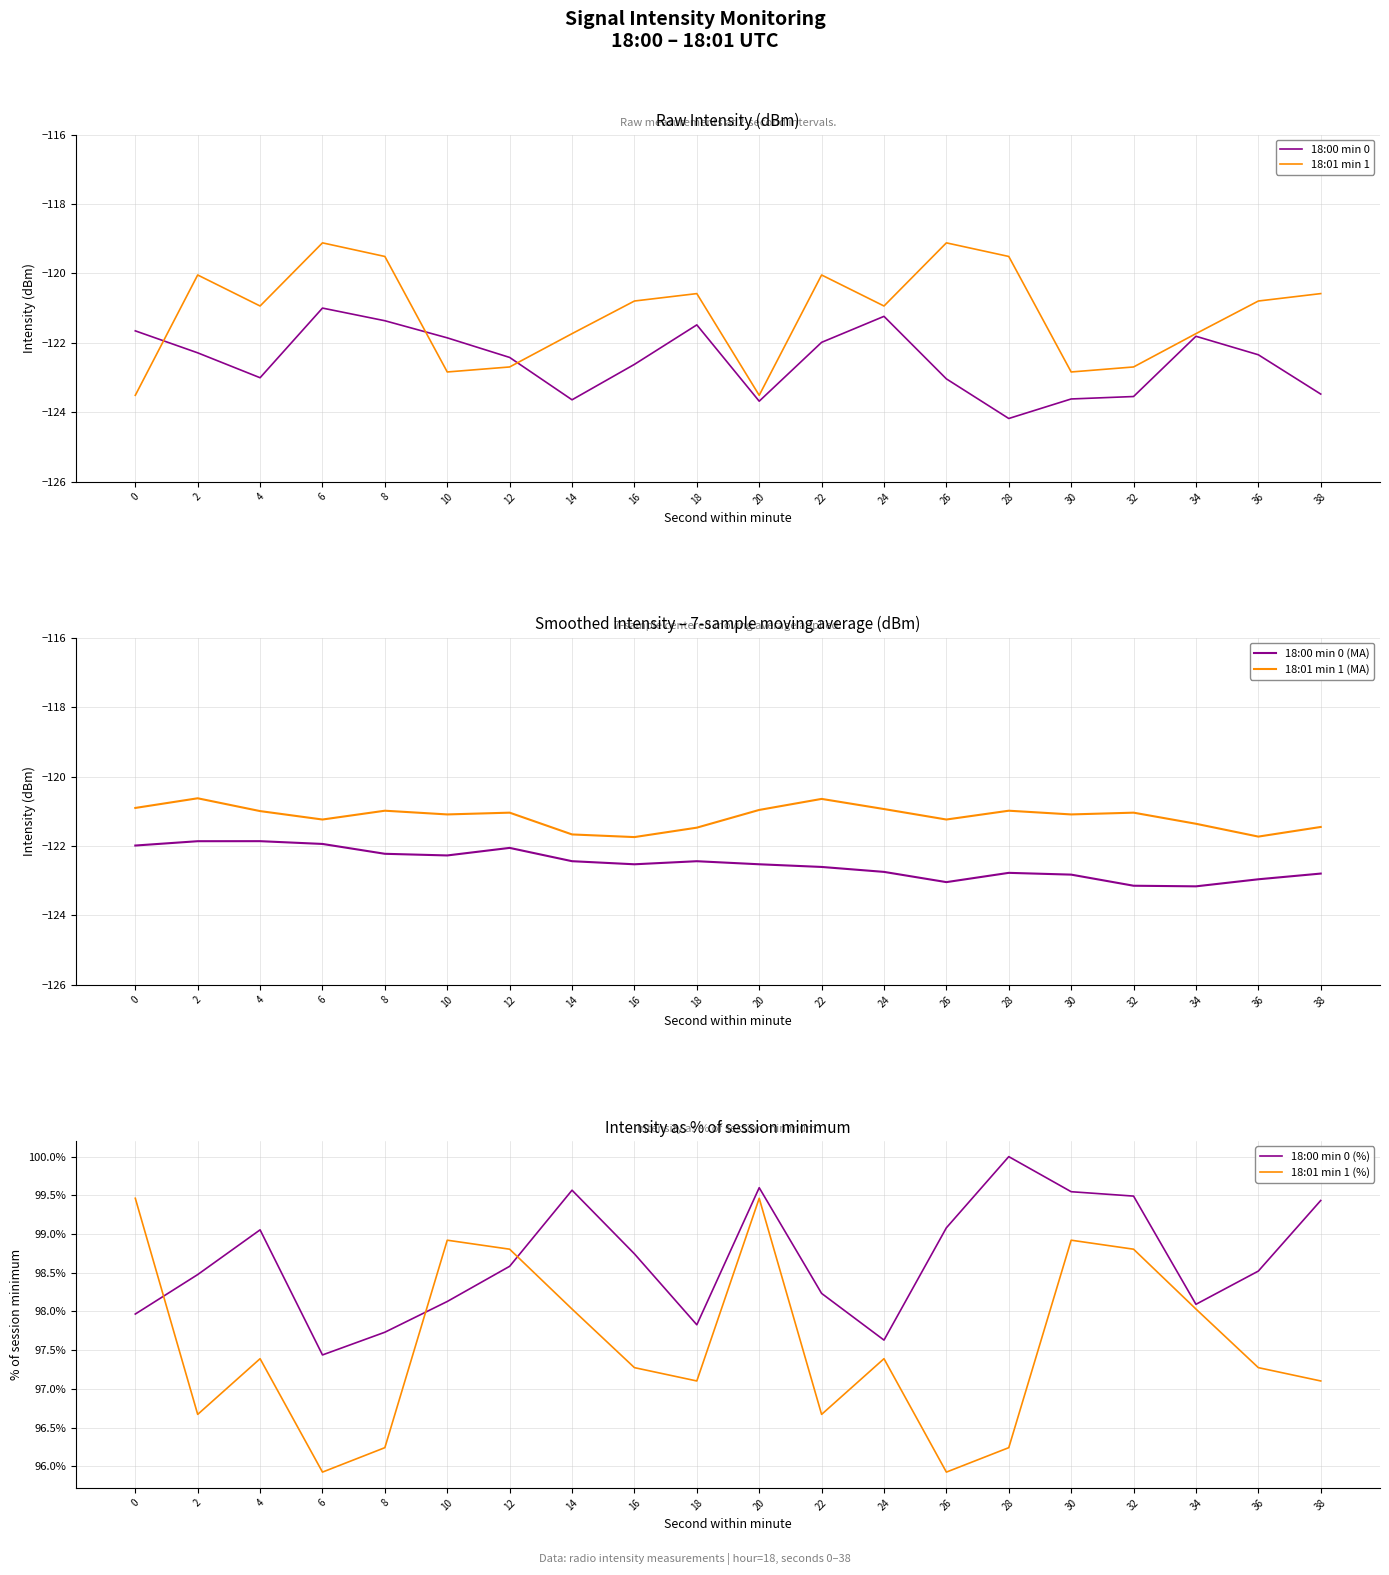

Does the chart have visible grid lines?

Yes